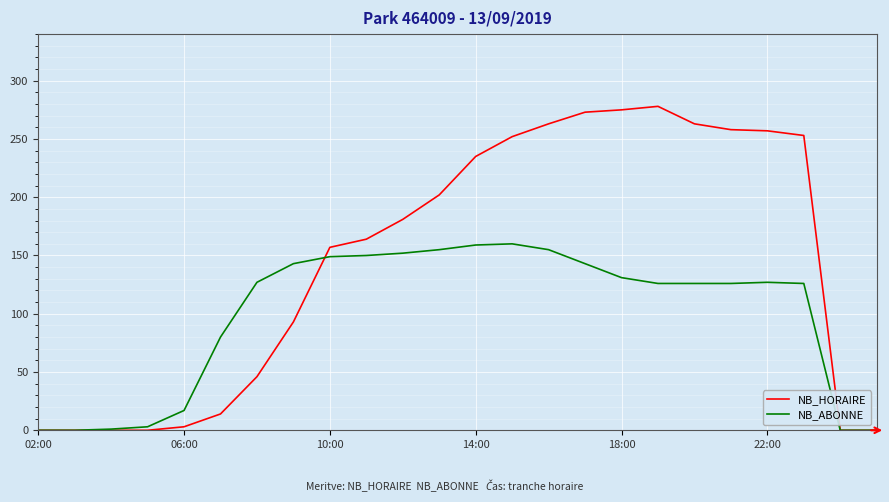

At how many categories does at least one series exceed 82?

16